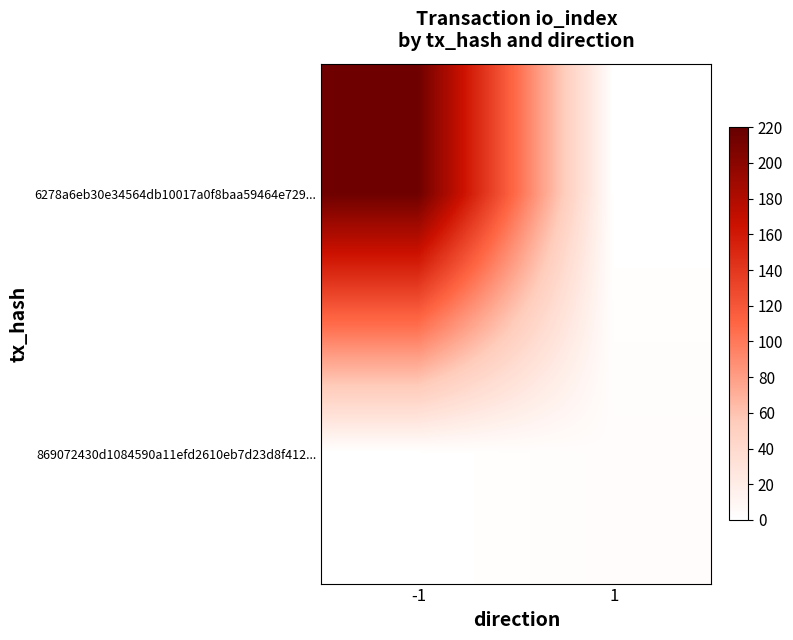

Reading right to left, transcribe all the data shown in this chart.

6278a6eb30e34564db10017a0f8baa59464e729...: 1=0	-1=215
869072430d1084590a11efd2610eb7d23d8f412...: 1=3	-1=0